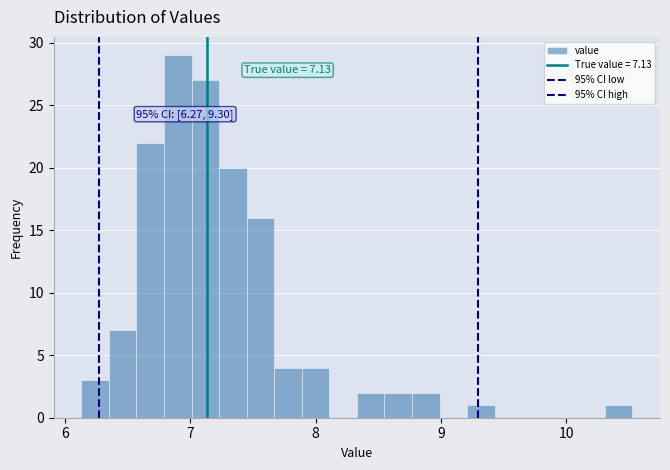

Read against the x-axis, roughly where is the centre of the tallest bar?

6.9